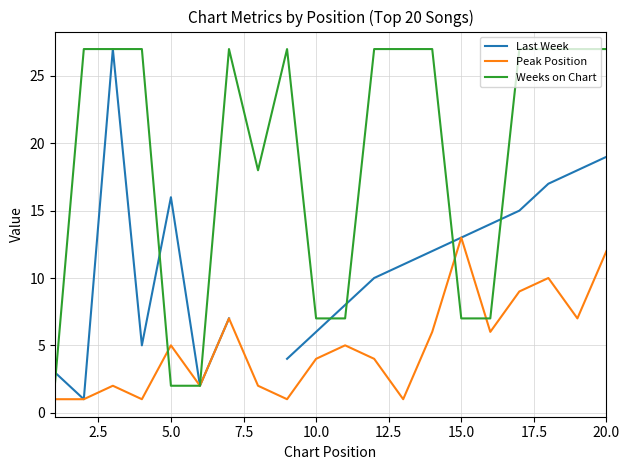

At which label does Peak Position reach its peak?

15.0